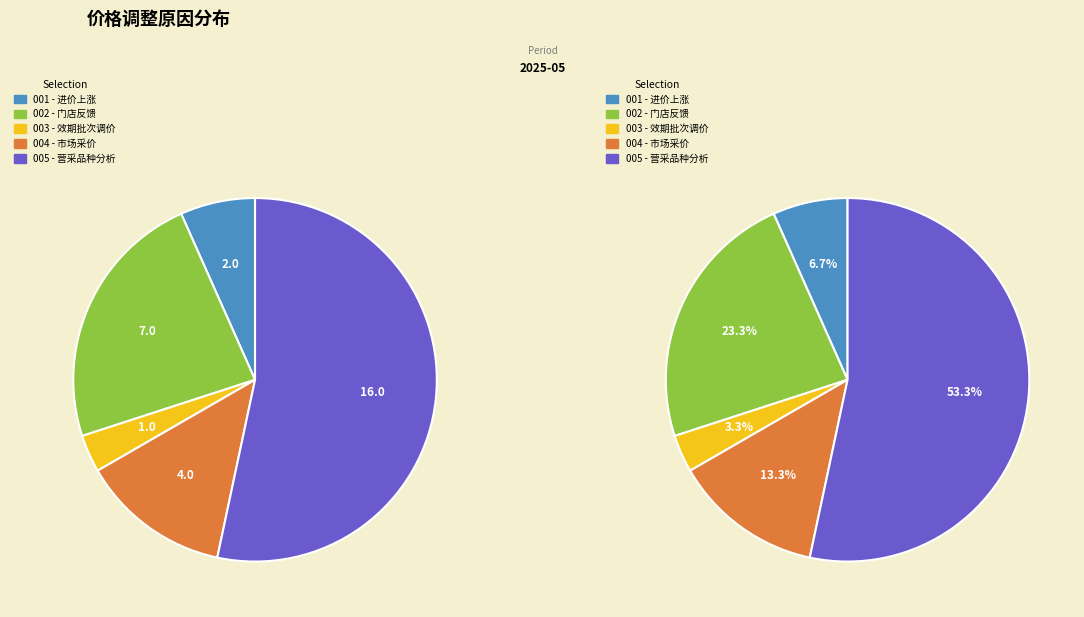

True or false: 门店反馈 accounts for 23% of the total.

True